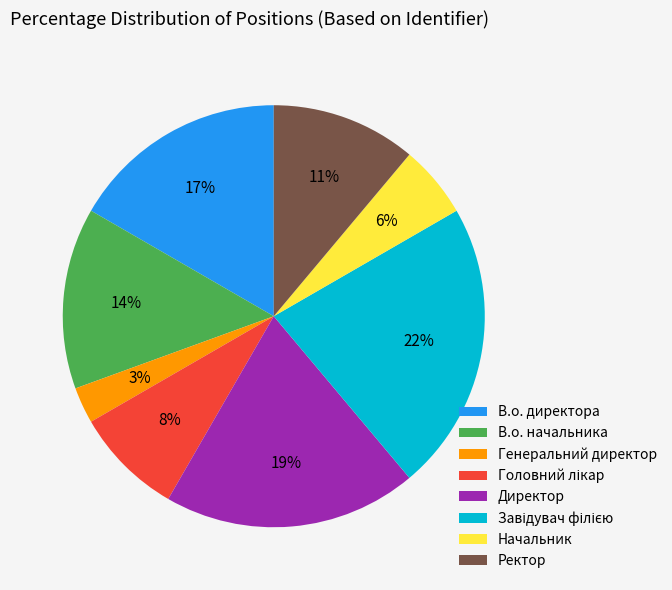

Between В.о. директора and Директор, which is larger?

Директор